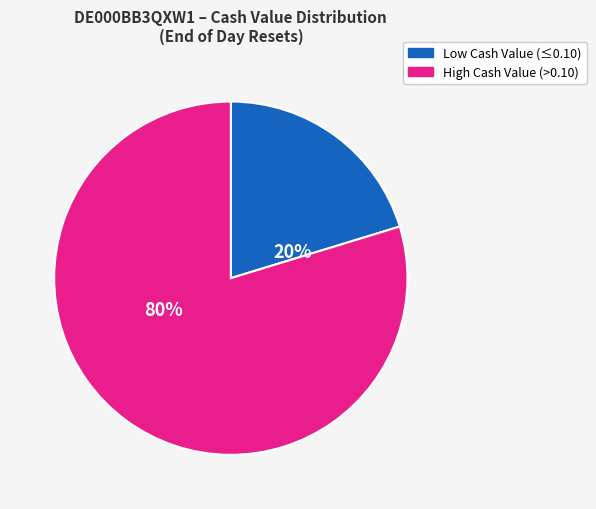

What percentage is the Low Cash Value (≤0.10) slice, to the nearest percent?

20%